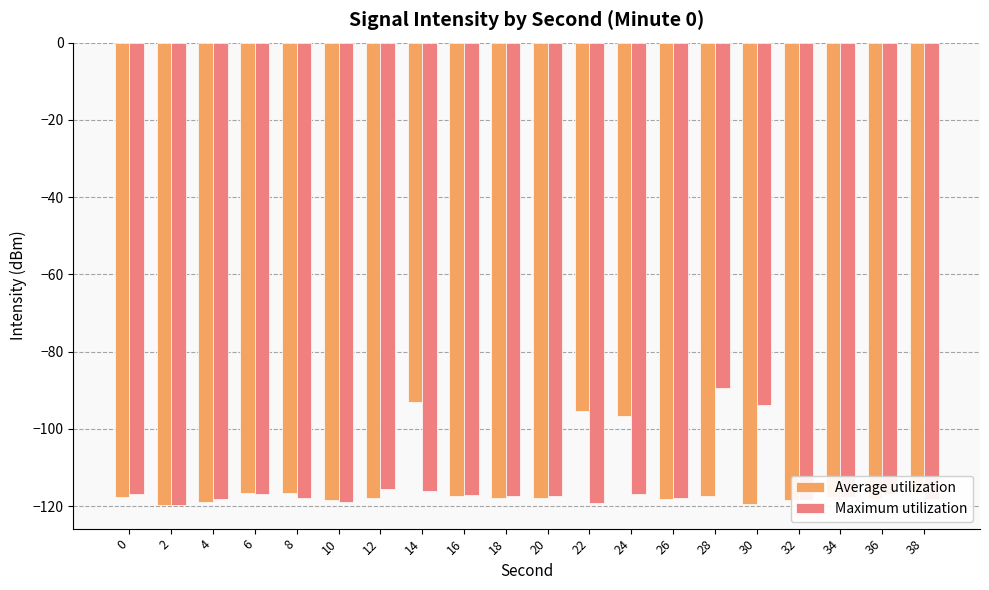

Is the value of Average utilization at 14 greater than the value of Maximum utilization at 28?

No